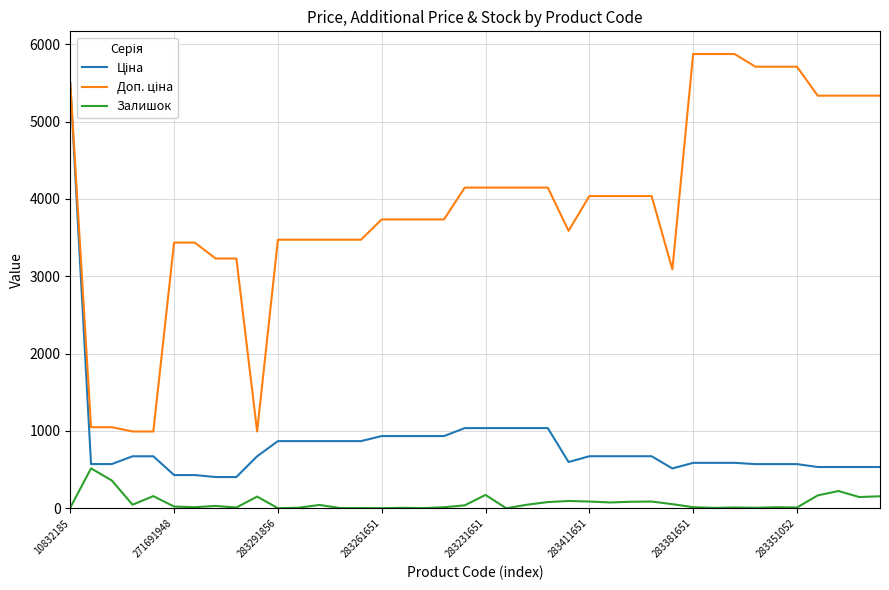

What is the maximum value shown in the chart?

5872.6